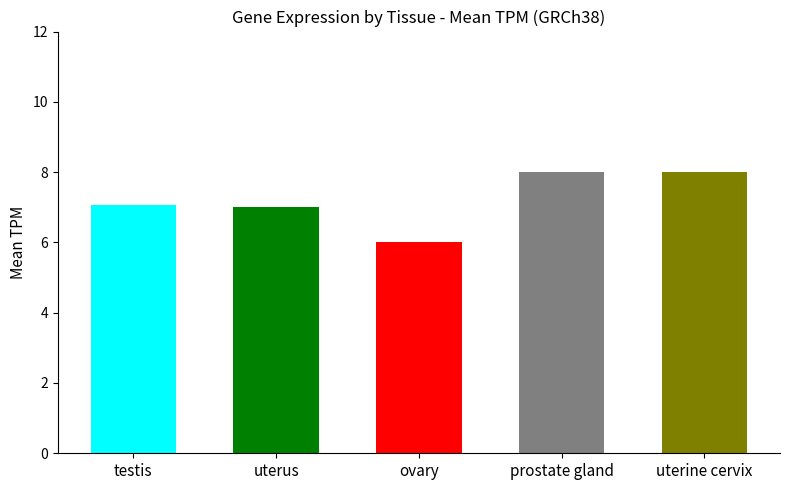

Reading right to left, what are all the values shown in this chart?

uterine cervix=8.0	prostate gland=8.0	ovary=6.0	uterus=7.0	testis=7.1